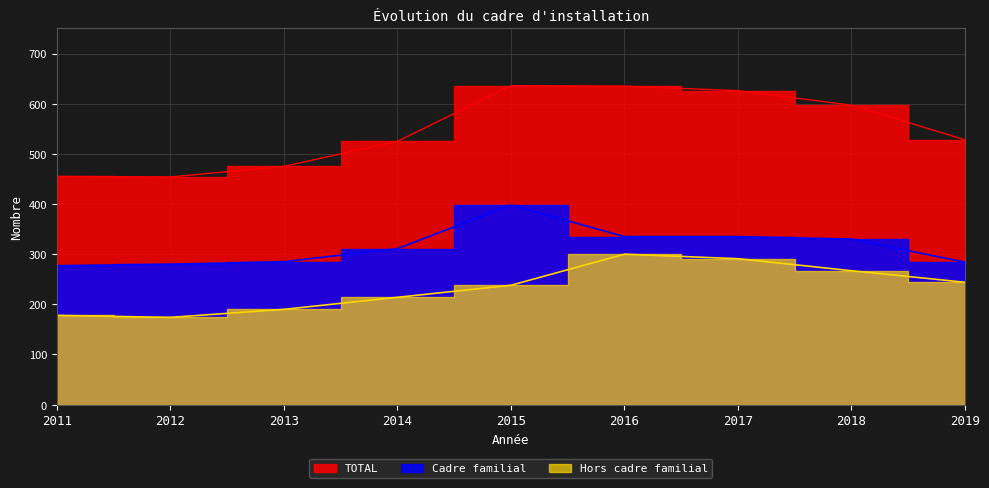

List the labels in order of Cadre familial value, smallest first.

2011, 2012, 2019, 2013, 2014, 2018, 2016, 2017, 2015